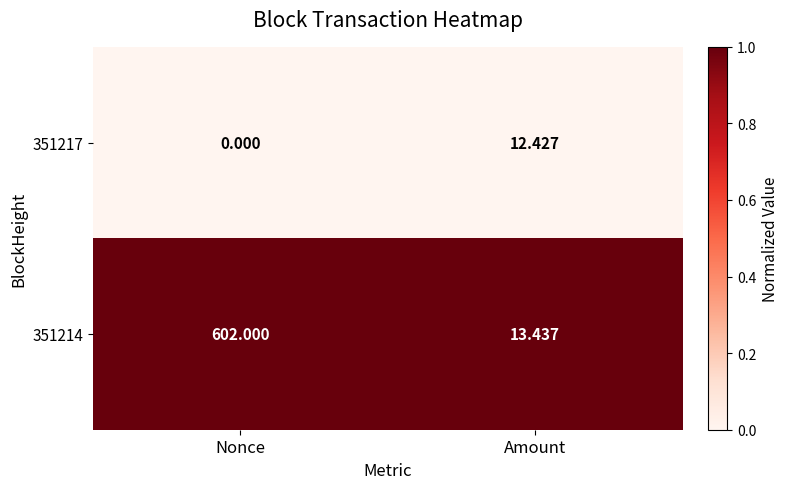

At which category is the sum across all series the highest?

Nonce